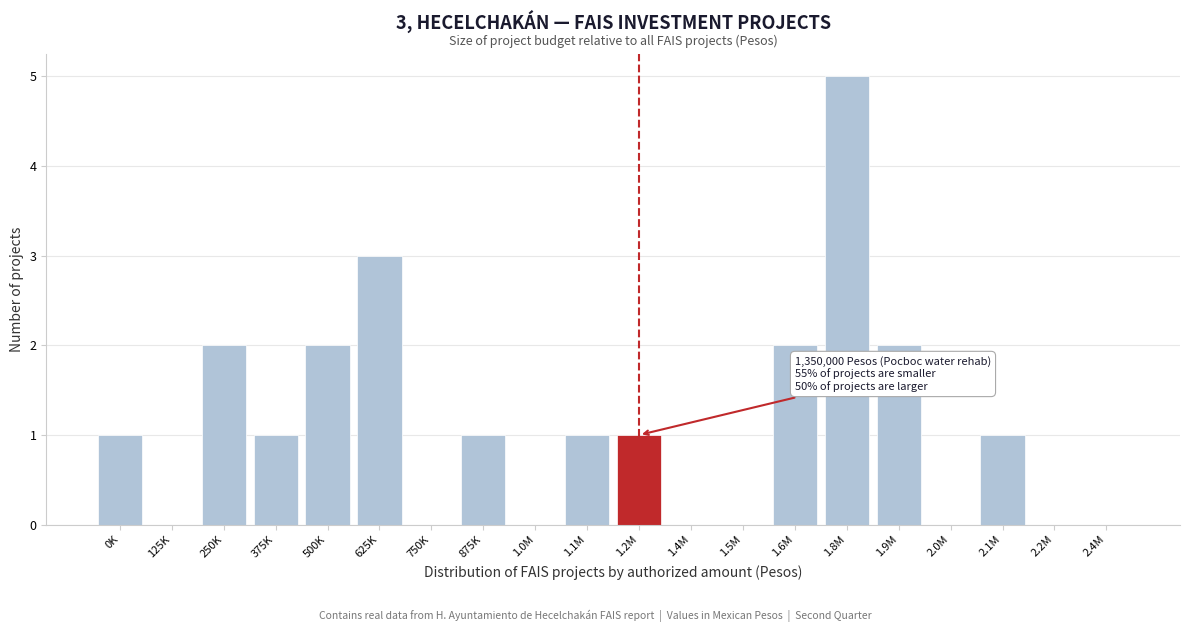

Reading left to right, transcribe all the data shown in this chart.

0K=1	125K=0	250K=2	375K=1	500K=2	625K=3	750K=0	875K=1	1.0M=0	1.1M=1	1.2M=1	1.4M=0	1.5M=0	1.6M=2	1.8M=5	1.9M=2	2.0M=0	2.1M=1	2.2M=0	2.4M=0